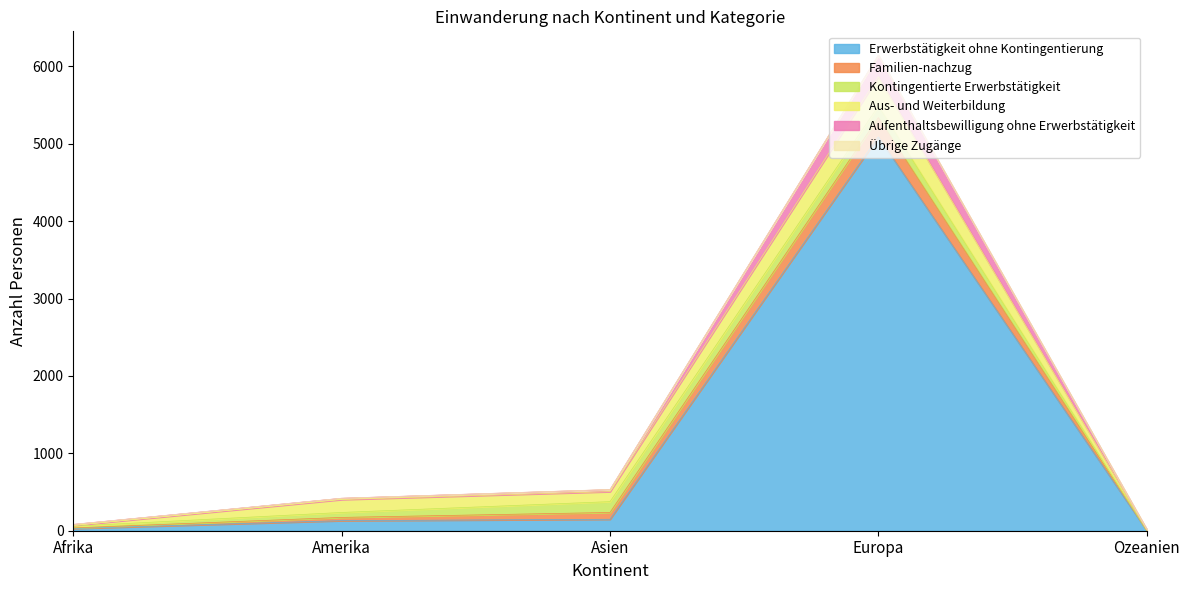

What is the sum of all Aus- und Weiterbildung values?

695